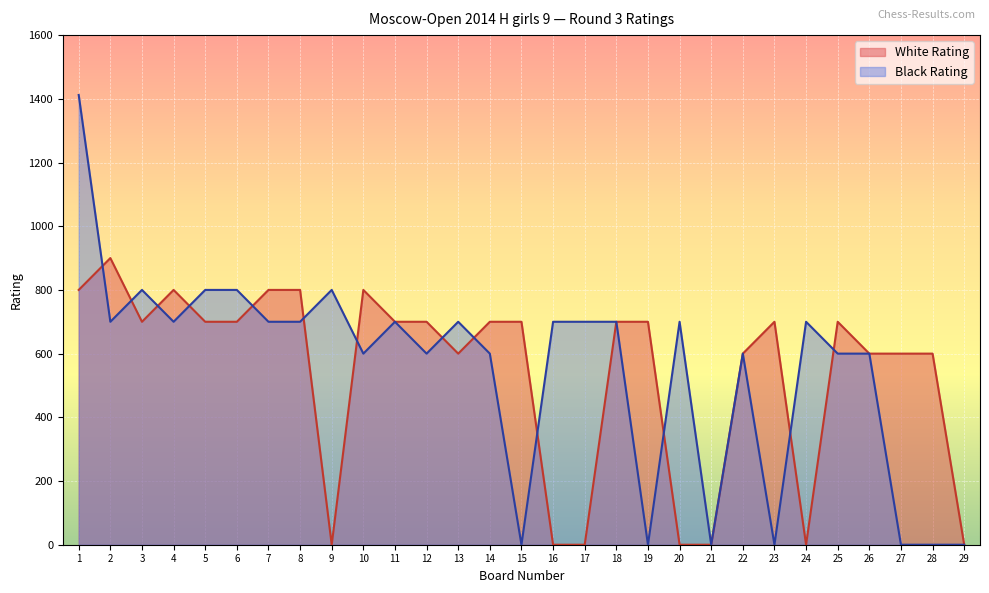

Between 9 and 28, which is larger?

28